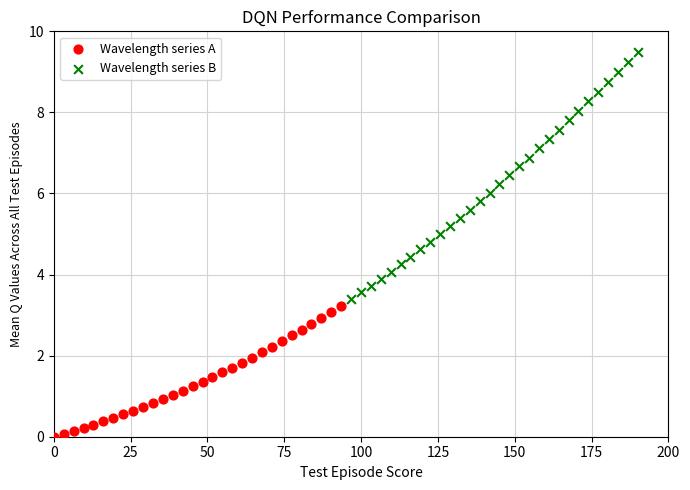

Which series has the largest Y range (max minus min)?

Wavelength series B